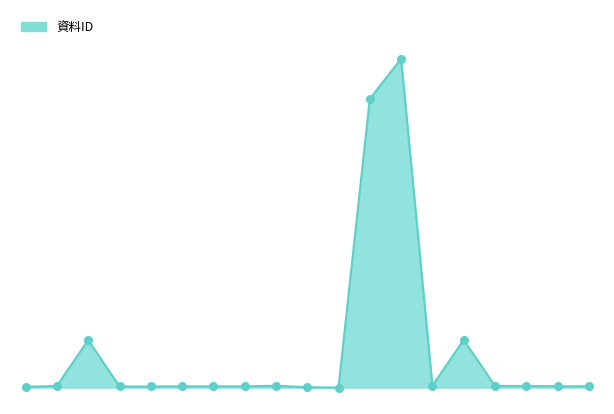

Does the chart have visible grid lines?

No